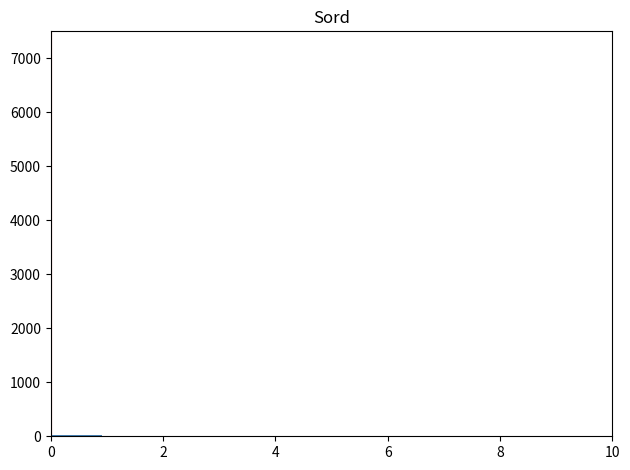

Reading left to right, transcribe this chart: for each bar, give the range it covers on the x-axis and its height. Neither the bar edges nor the heights are printed on the chart, so give them approximately, as read against the axes.

0.0 to 1.0: under 100
1.0 to 1.8: under 100
1.8 to 2.8: under 100
2.8 to 3.6: 0
3.6 to 4.6: 0
4.6 to 5.4: 0
5.4 to 6.4: 0
6.4 to 7.2: 0
7.2 to 8.2: 0
8.2 to 9.0: 0
9.0 to 10.0: 0